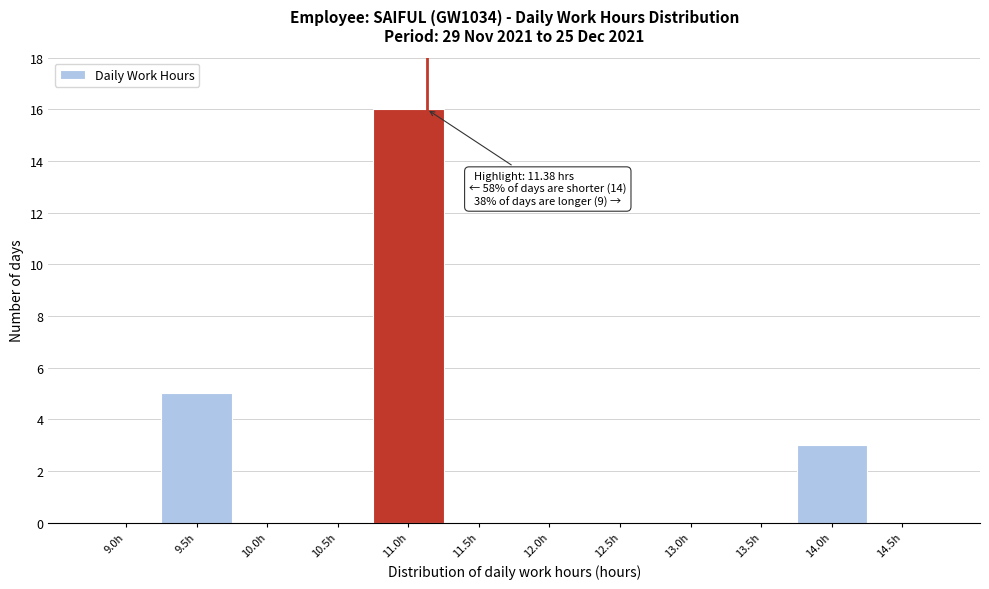

Reading left to right, extract all data points from this chart.

9.0h=0	9.5h=5	10.0h=0	10.5h=0	11.0h=16	11.5h=0	12.0h=0	12.5h=0	13.0h=0	13.5h=0	14.0h=3	14.5h=0